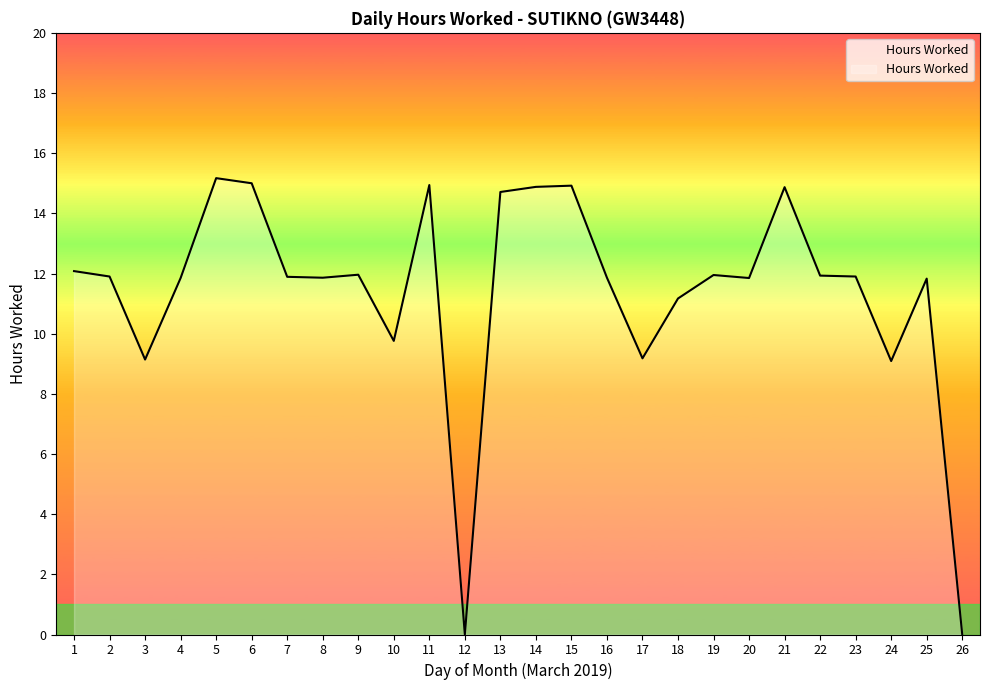

What is the maximum value shown in the chart?

15.2